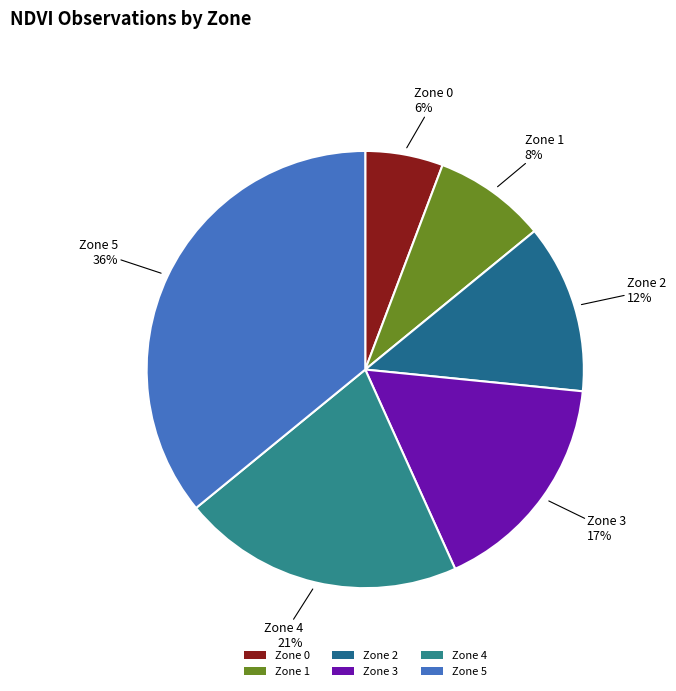

Which category has the smallest portion of the pie?

Zone 0